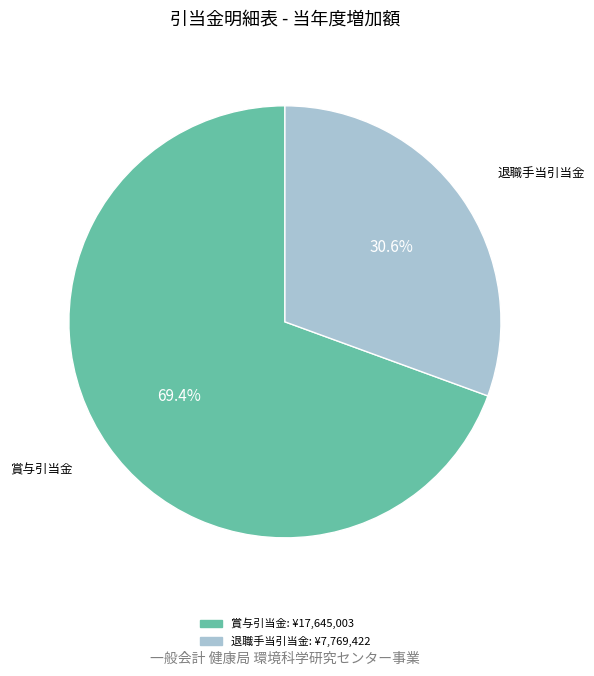

Is there any slice that represents more than half of the pie?

Yes